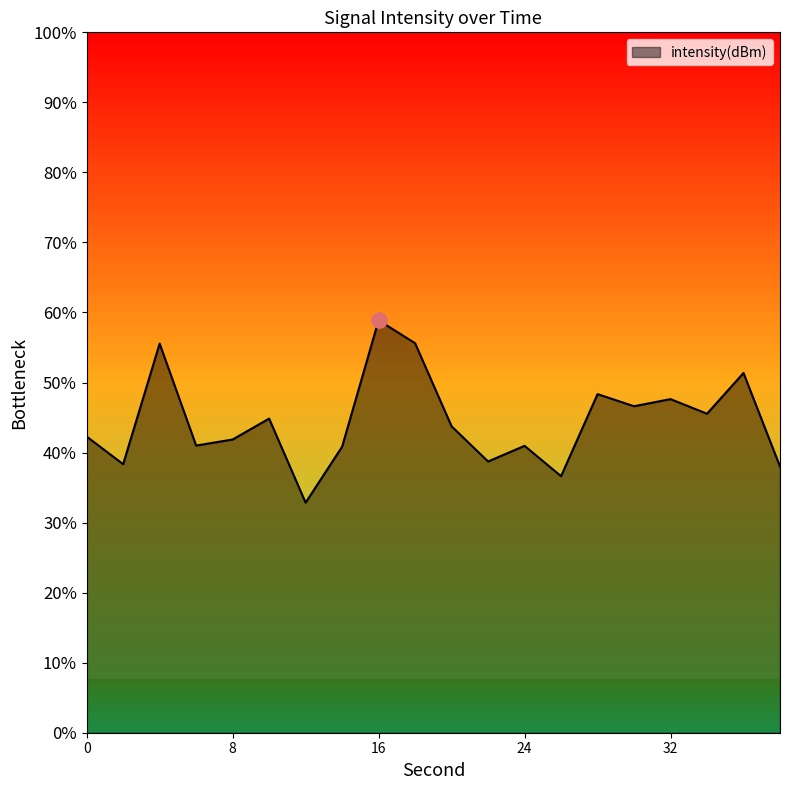

Between 8 and 4, which is larger?

4